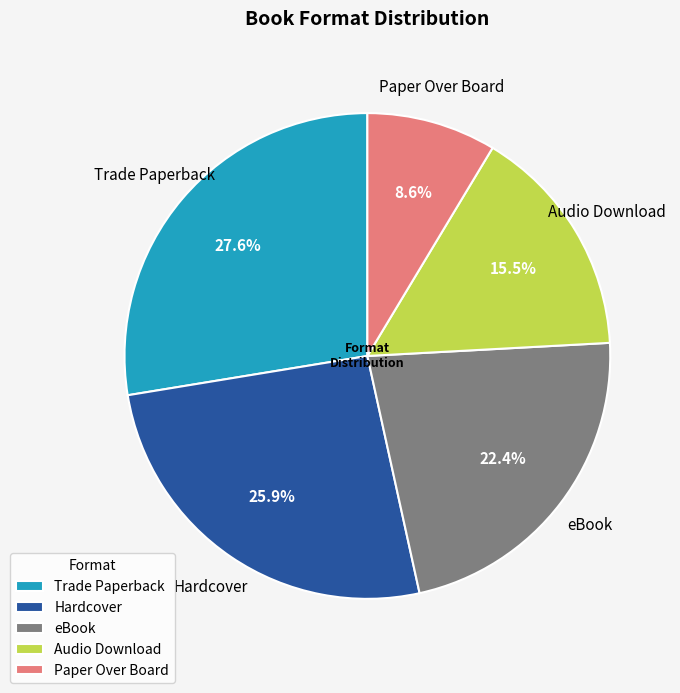

Is Hardcover the majority of the pie?

No